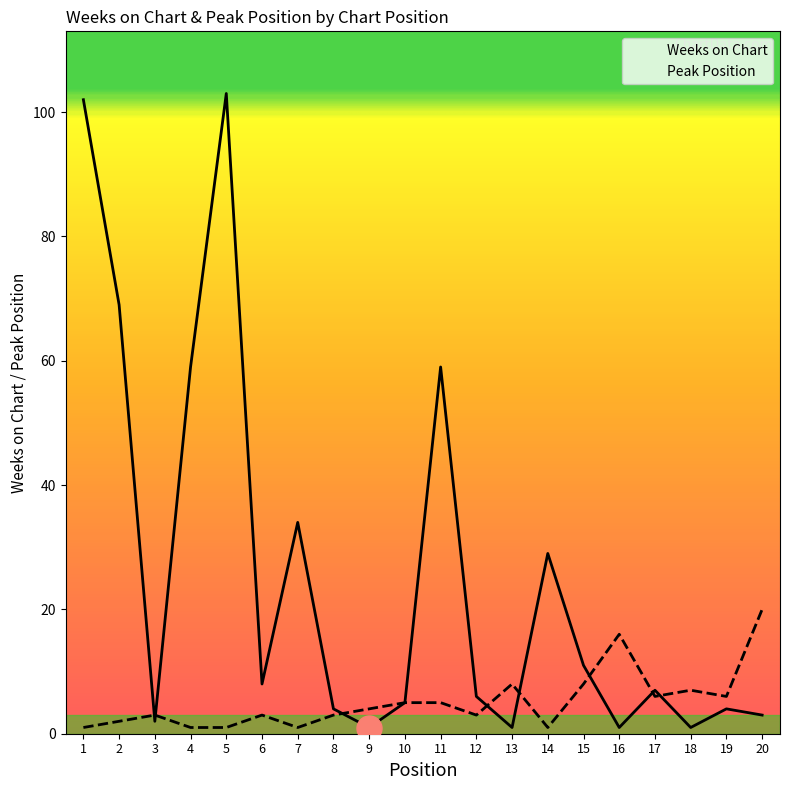

Read the Weeks on Chart value at 17.

7